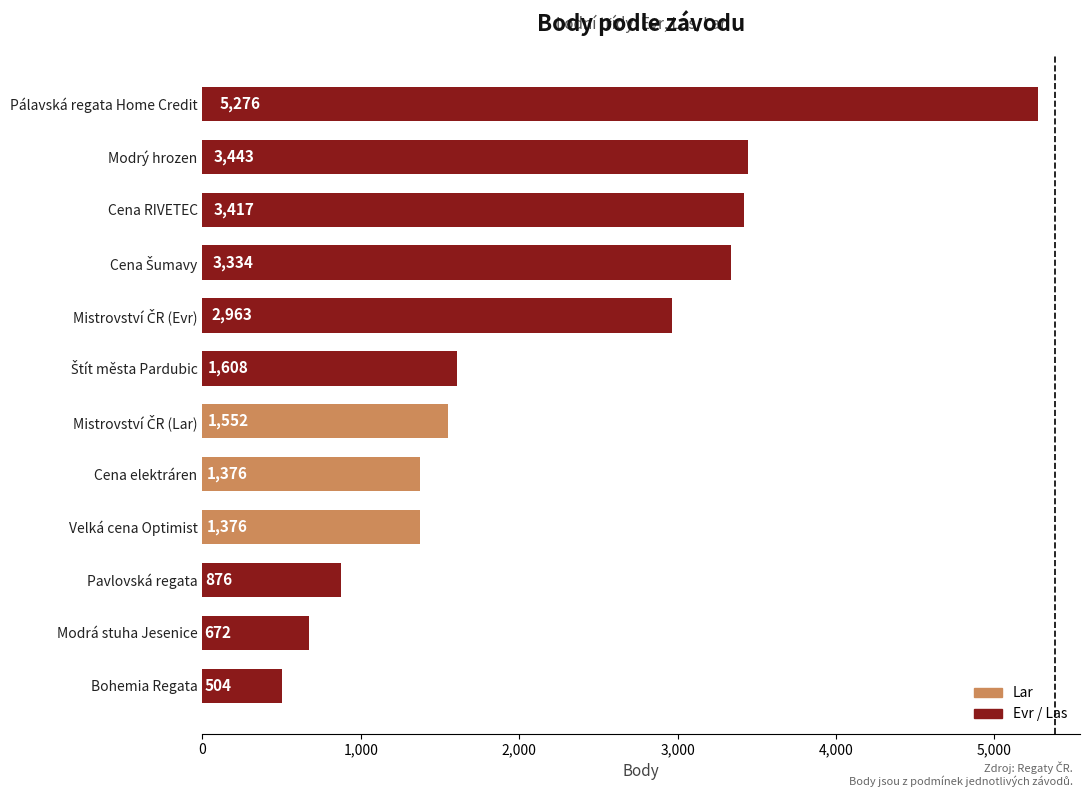

What is the change in value from Bohemia Regata to Pavlovská regata?

+372